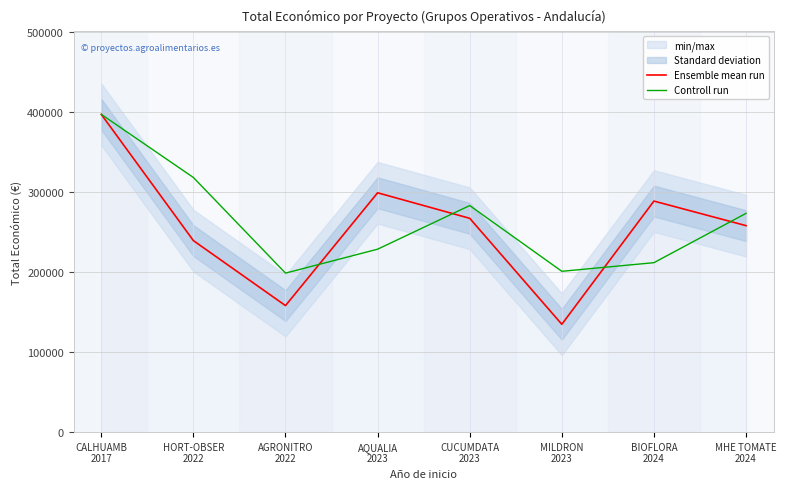

What is the difference between the Ensemble mean run values at BIOFLORA
2024 and AGRONITRO
2022?

130498.0